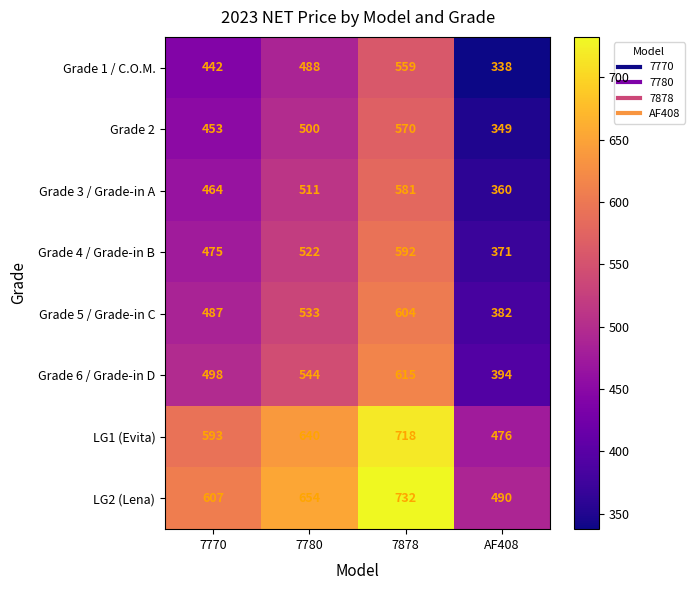

At which category is the sum across all series the highest?

7878